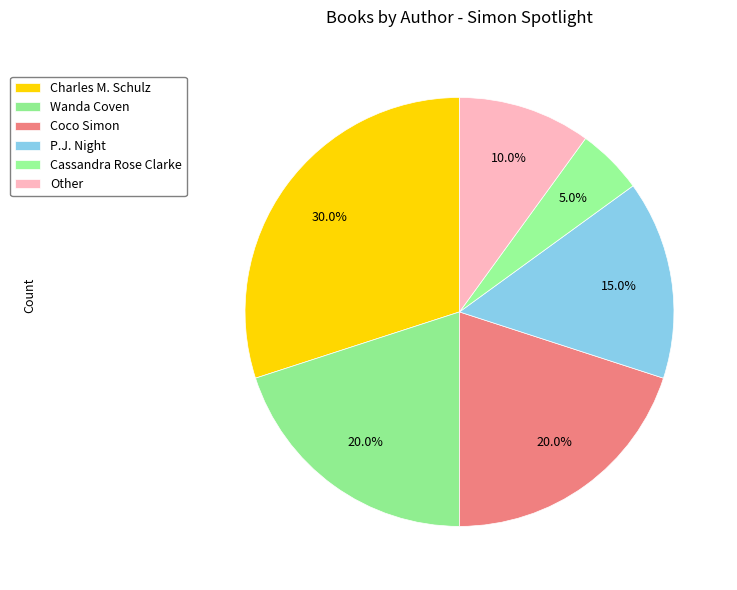

What portion of the pie excludes Other?

90.0%